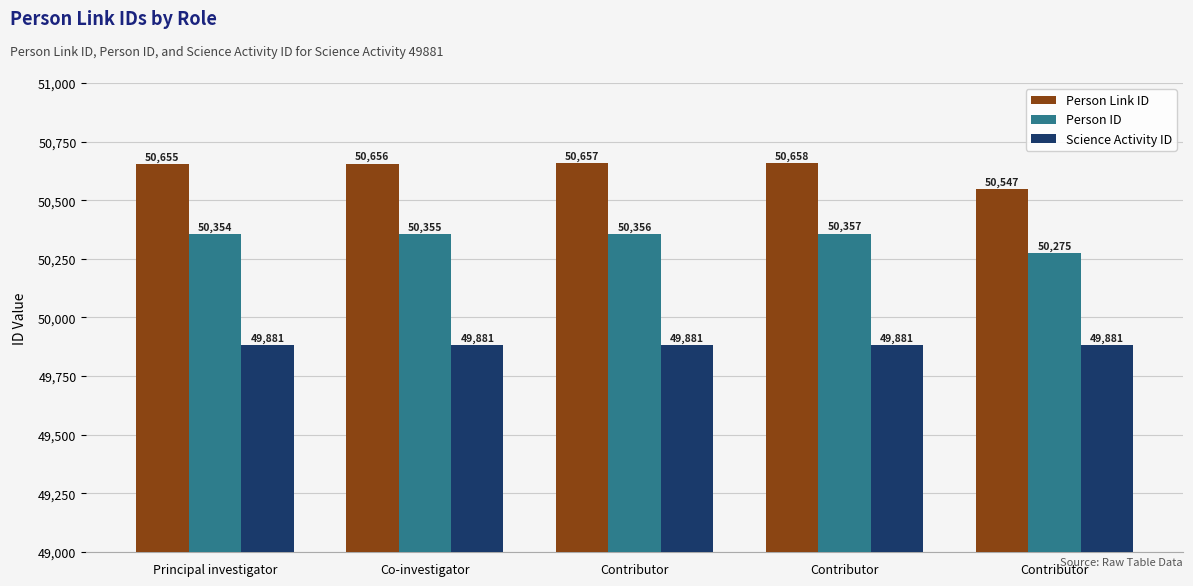

What is the sum of the Science Activity ID values at Contributor and Principal investigator?

99762